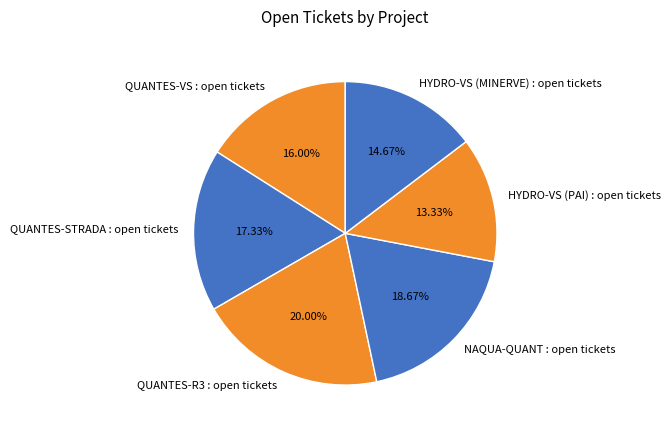

What percentage is the HYDRO-VS (MINERVE) : open tickets slice, to the nearest percent?

15%